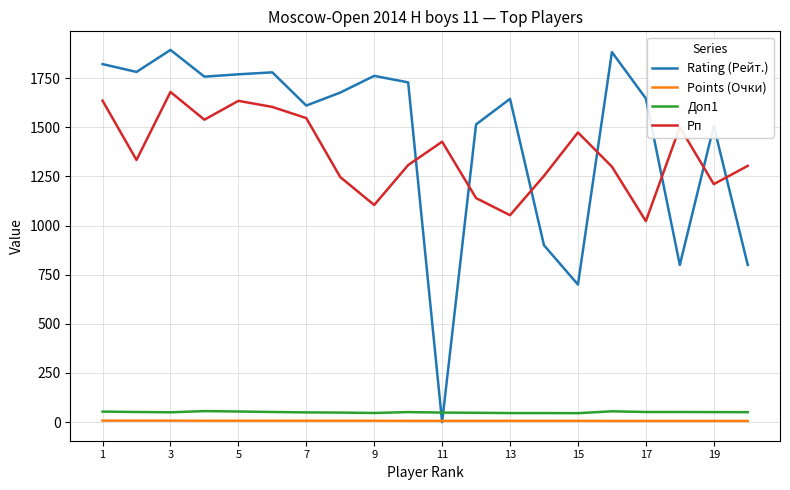

What is the minimum value for Доп1?

45.5